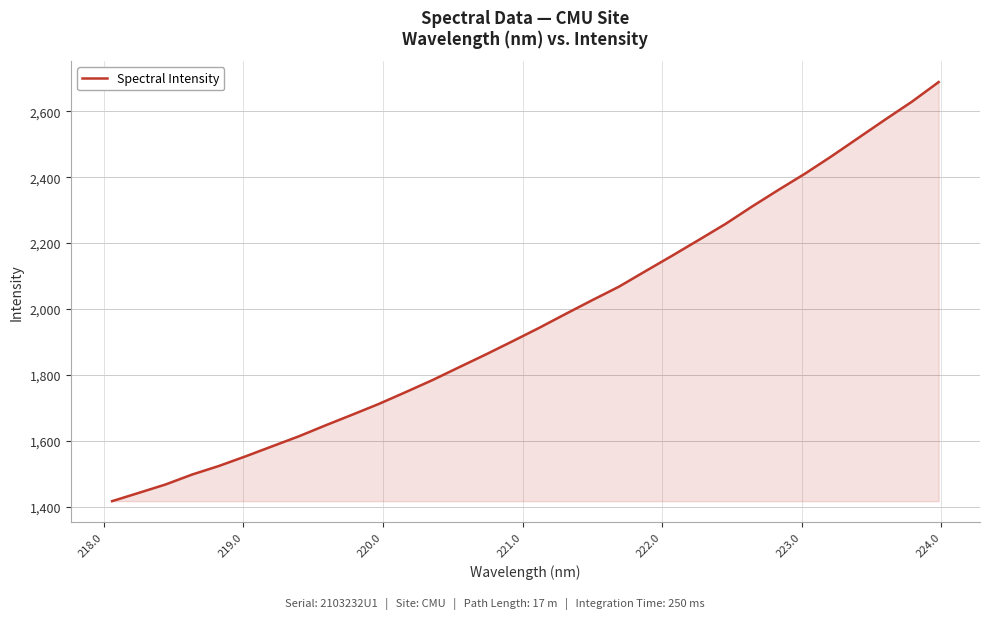

What is the smallest value displayed?

1416.5